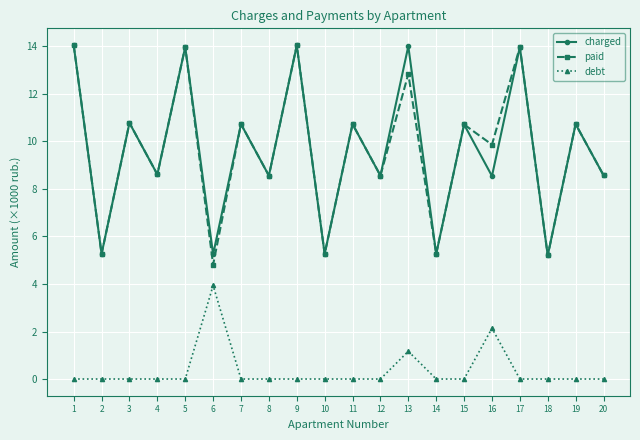

Is it true that charged equals 5.8 at 1?

False